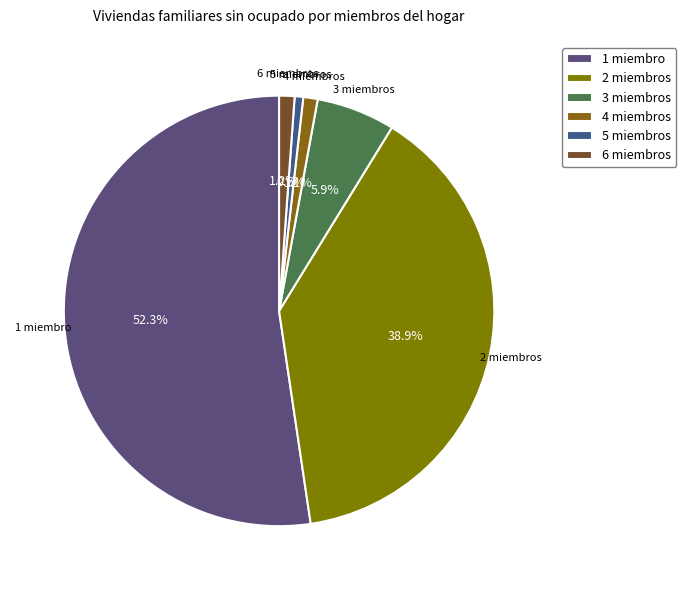

The 5 miembros slice represents 1% of the pie. True or false?

True